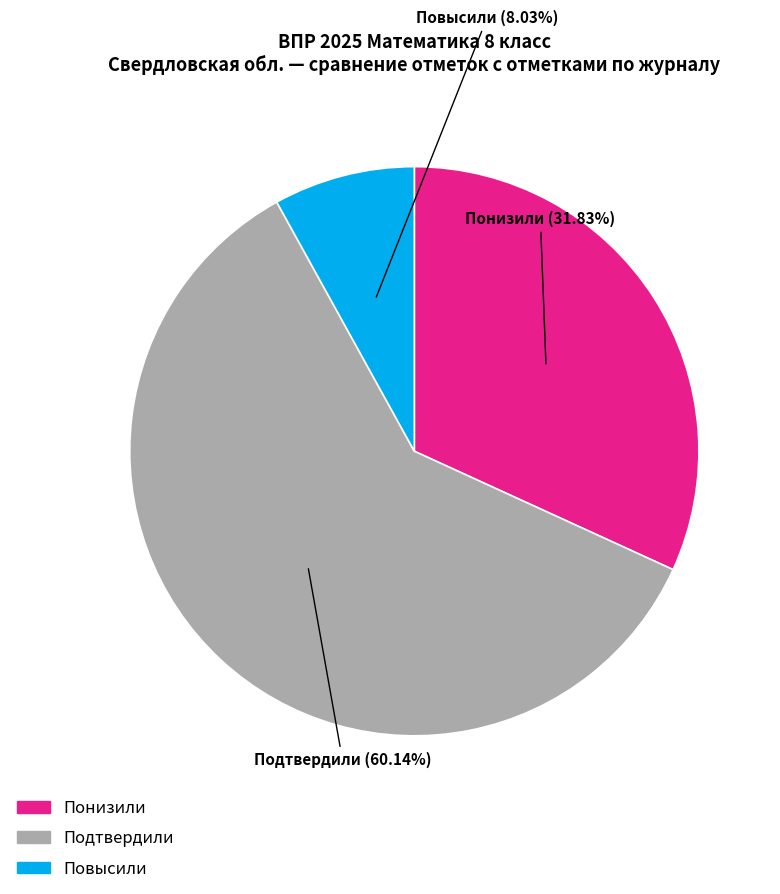

Do Подтвердили and Повысили together represent more than half of the pie?

Yes